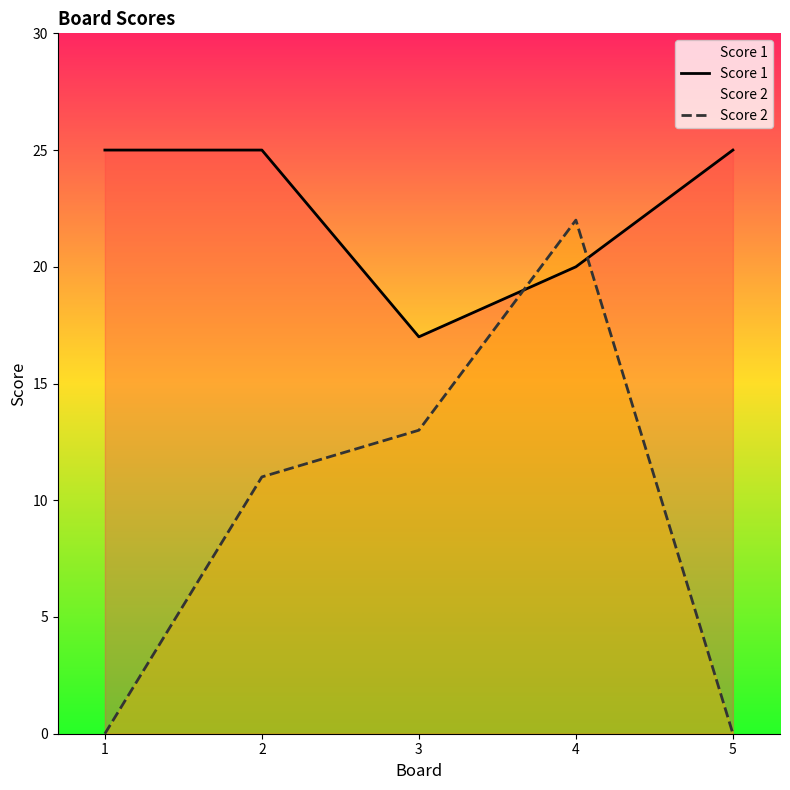

What is the sum of all Score 2 values?

46